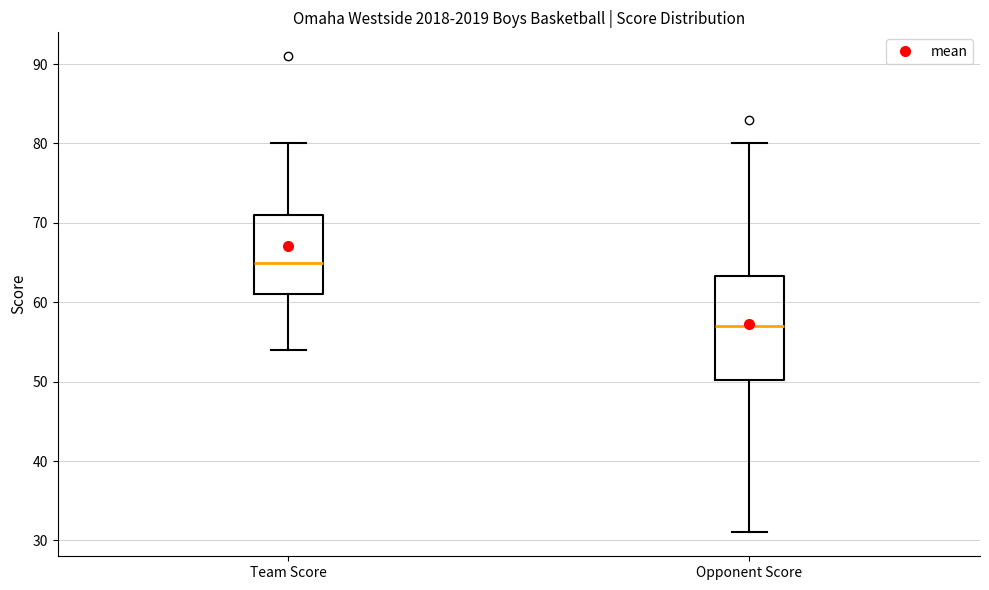

Where does the median line of the box for Opponent Score sit on the y-axis? The values are not printed on the chart, so give them approximately, as read against the axis.

57